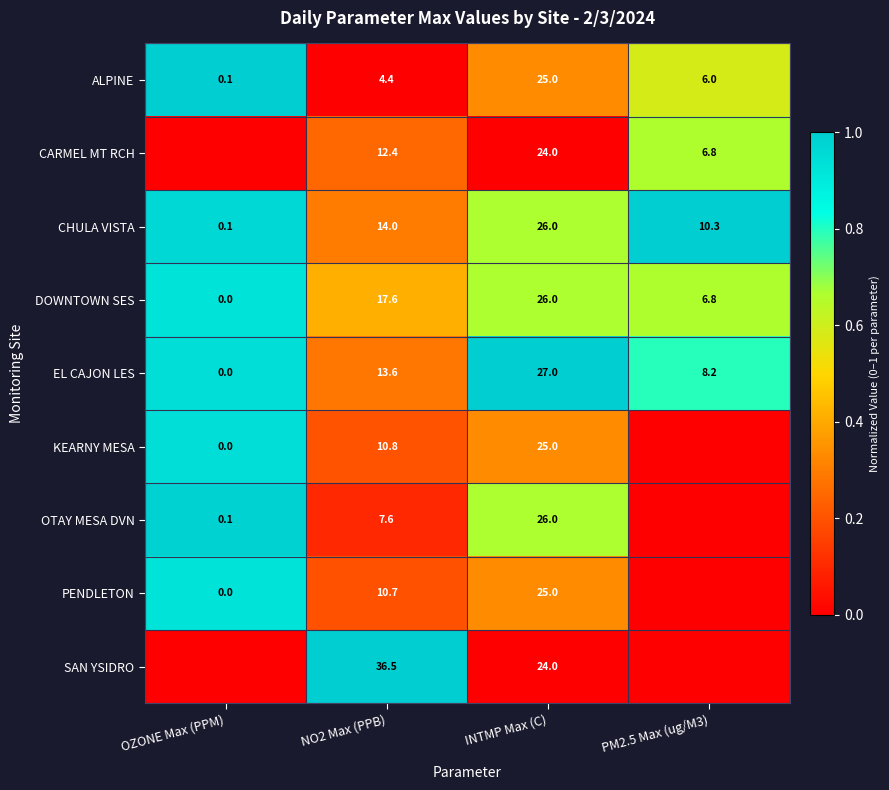

Is the value of KEARNY MESA at INTMP Max (C) greater than the value of EL CAJON LES at INTMP Max (C)?

No